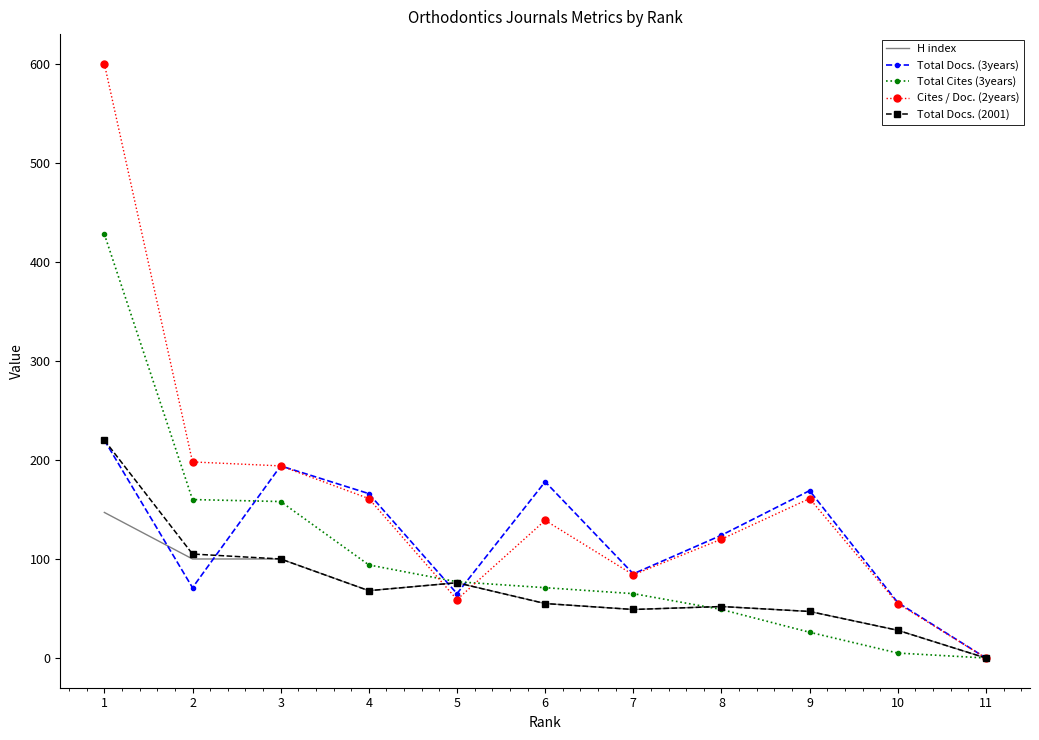

Which series has the widest spread of values?

Cites / Doc. (2years)